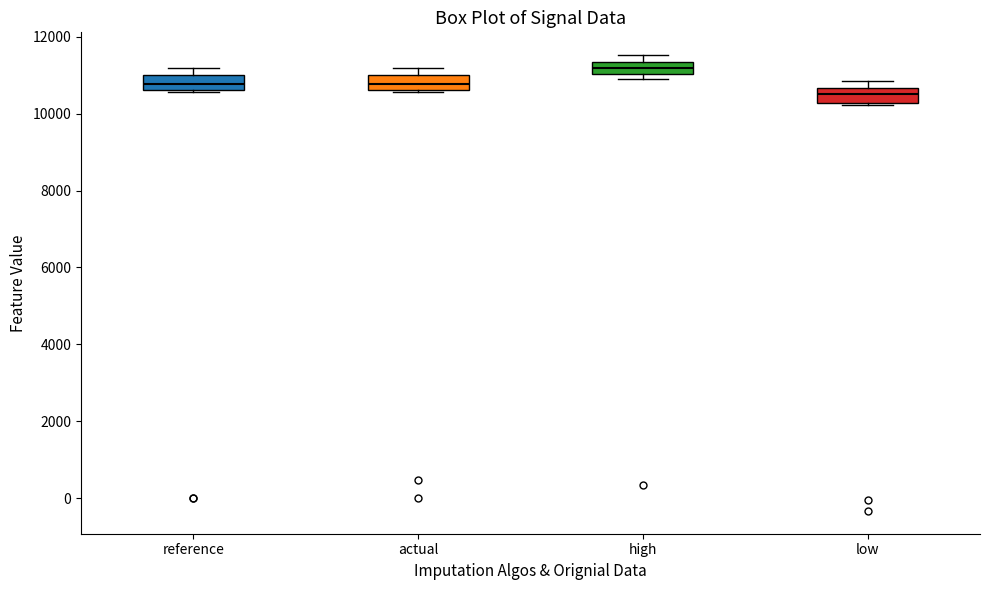

Which box has the highest median line?

high